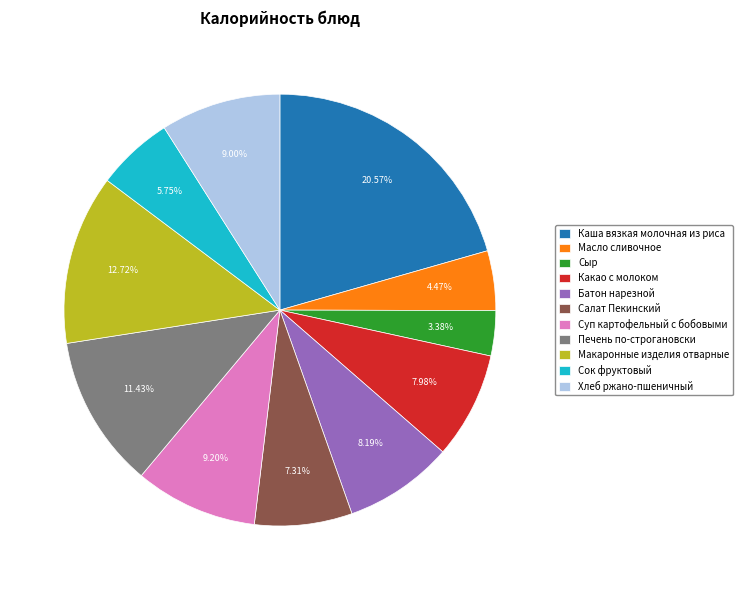

Is Суп картофельный с бобовыми the majority of the pie?

No